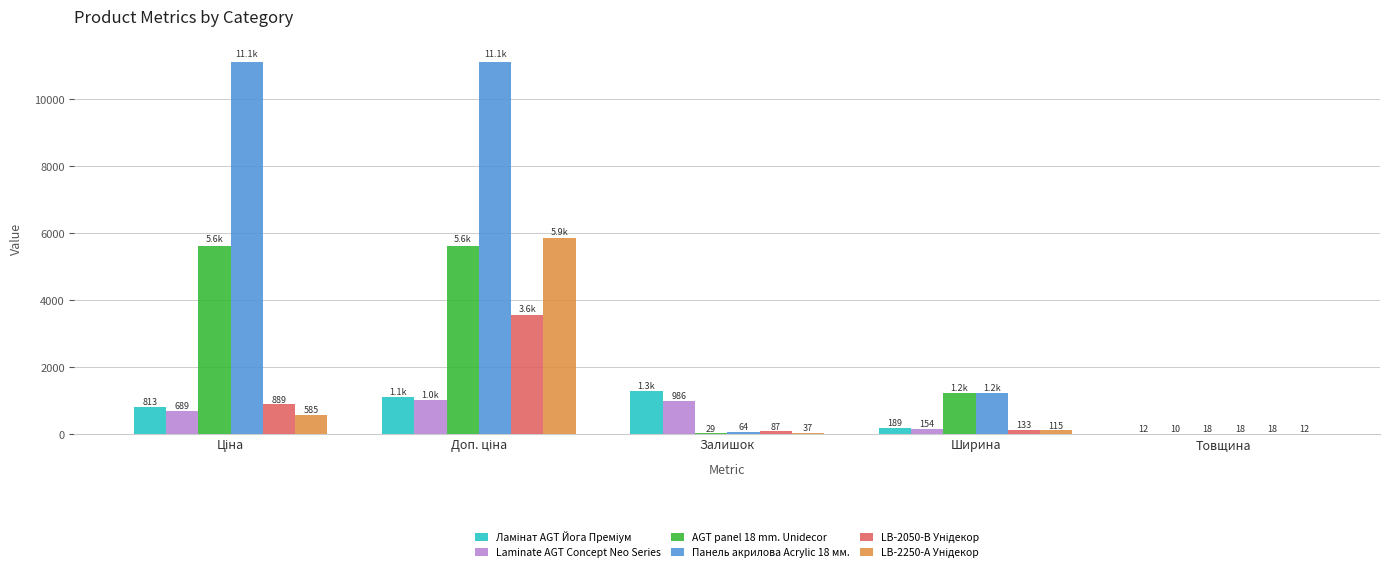

Where is AGT panel 18 mm. Unidecor nearest to the value 2827?

Ширина